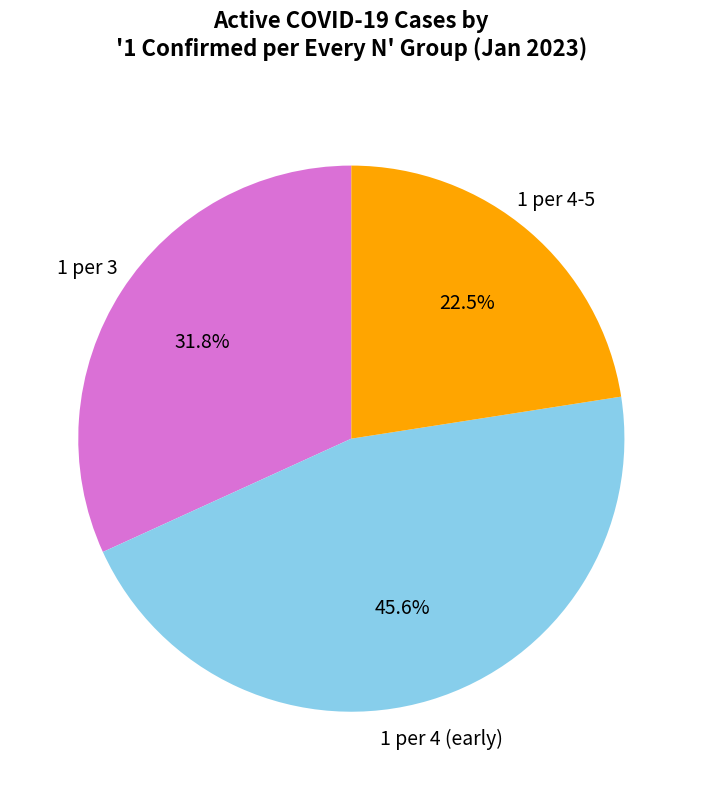

Is there any slice that represents more than half of the pie?

No